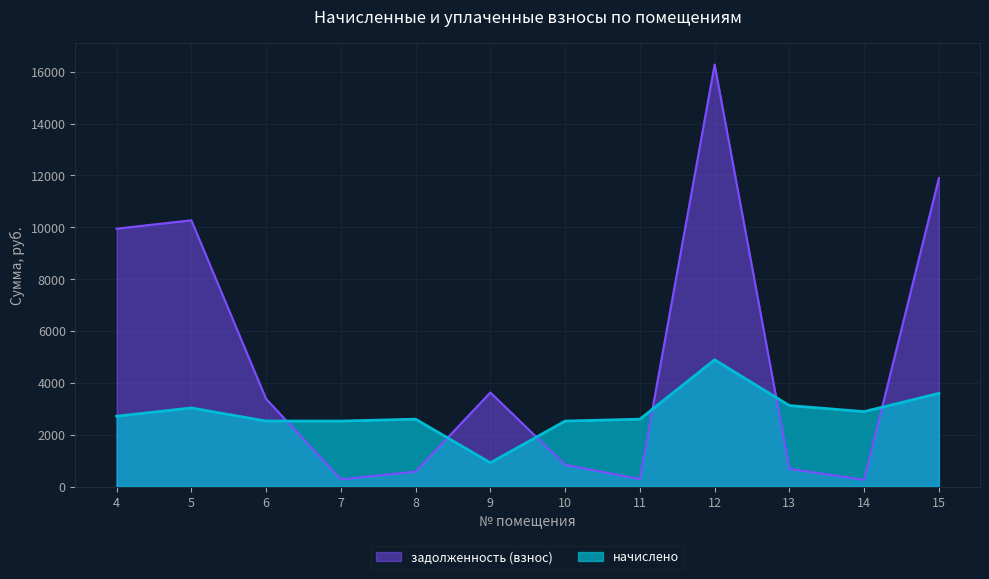

At which category does задолженность (взнос) reach its first local peak?

5